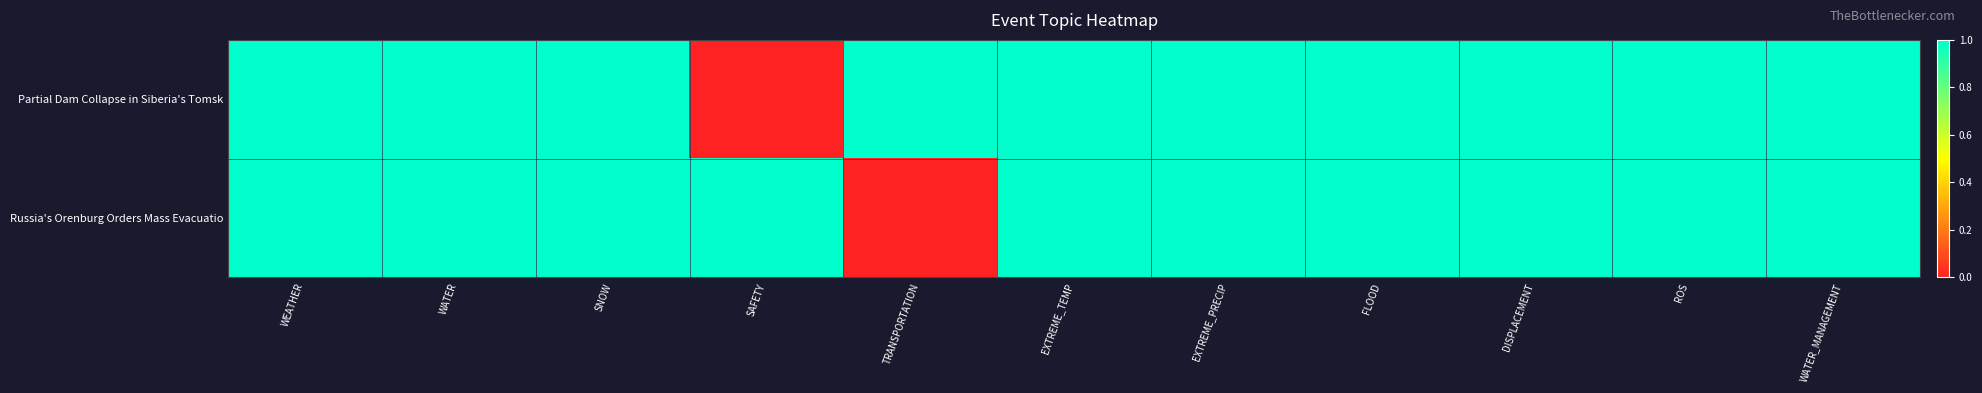

Which has a higher value, TRANSPORTATION or FLOOD?

TRANSPORTATION